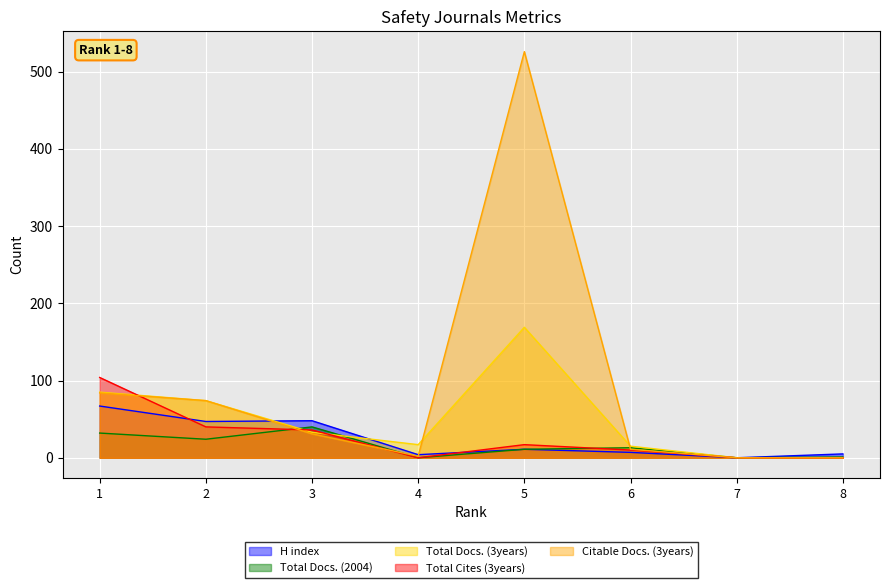

What is the sum of the Total Docs. (3years) values at 2 and 6?

89